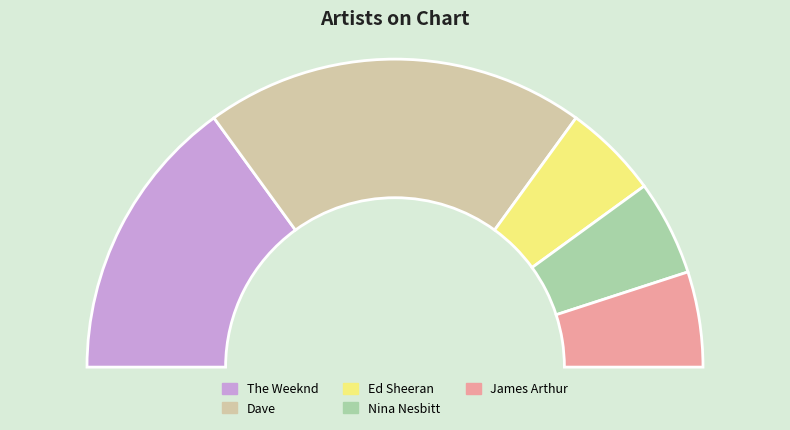

What is the ratio of the value at Nina Nesbitt to the value at The Weeknd?

0.3